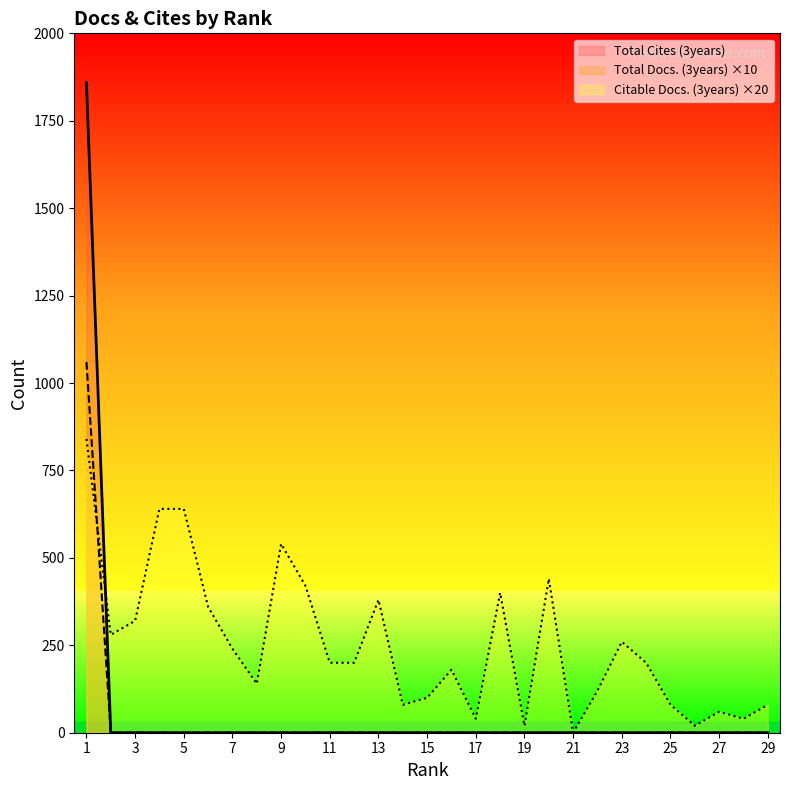

The Total Docs. (3years) series shows -1134 at 2. True or false?

False